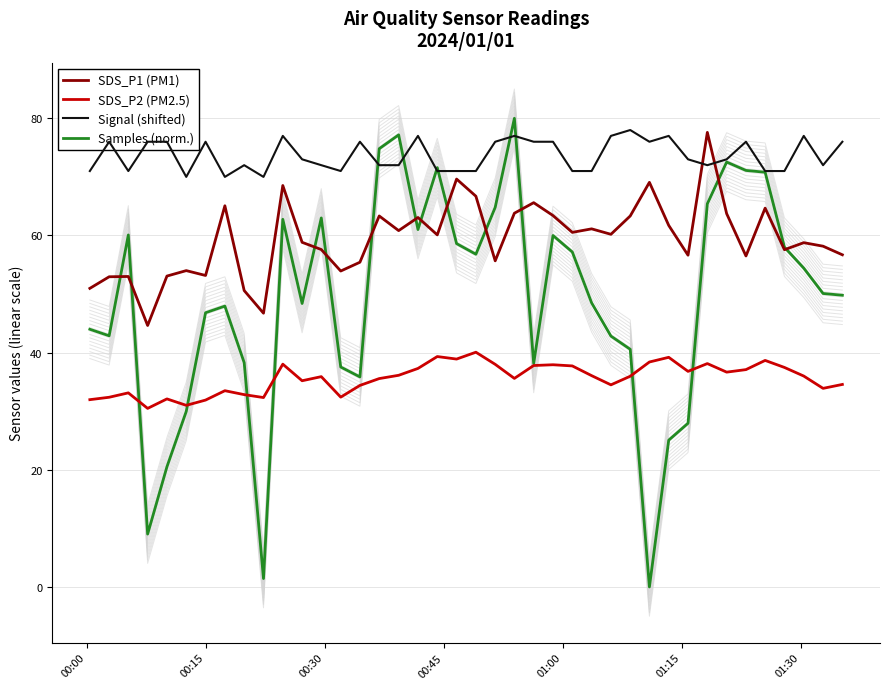

Which series has the widest spread of values?

Samples (norm.)